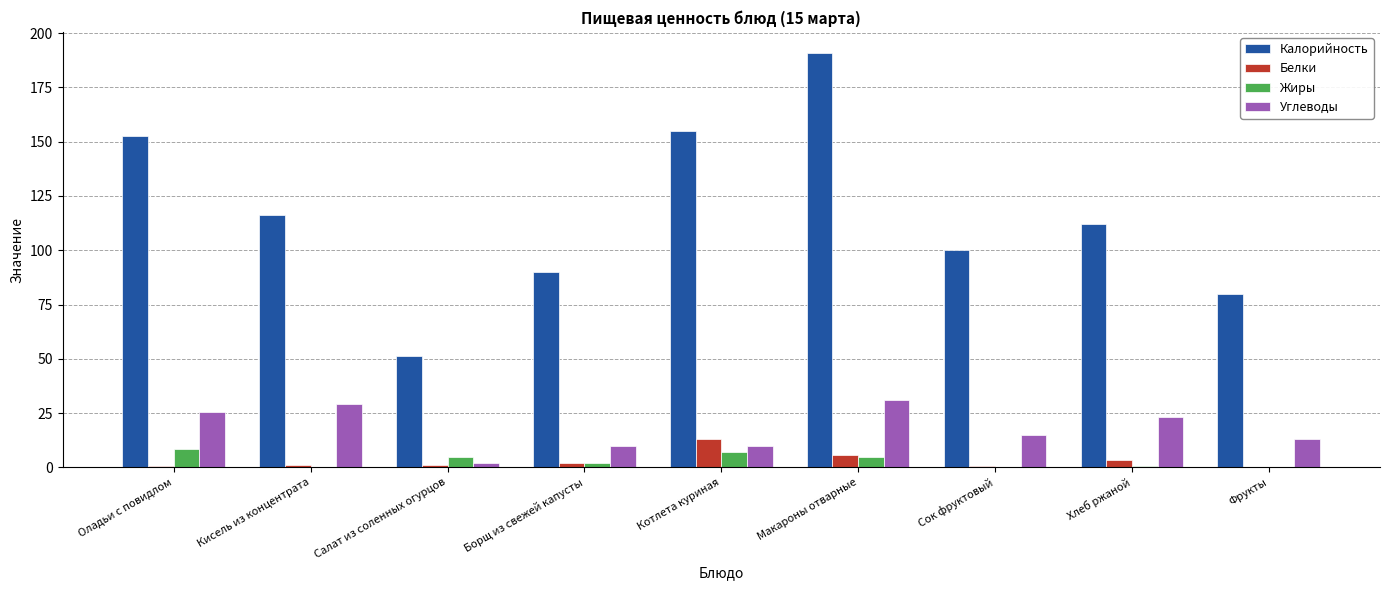

The Калорийность series shows 32.7 at Кисель из концентрата. True or false?

False